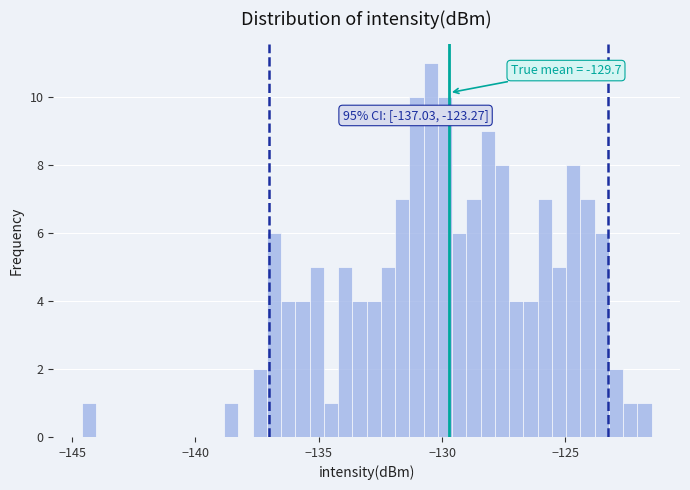

Read against the x-axis, roughly where is the centre of the tallest bar?

-130.5